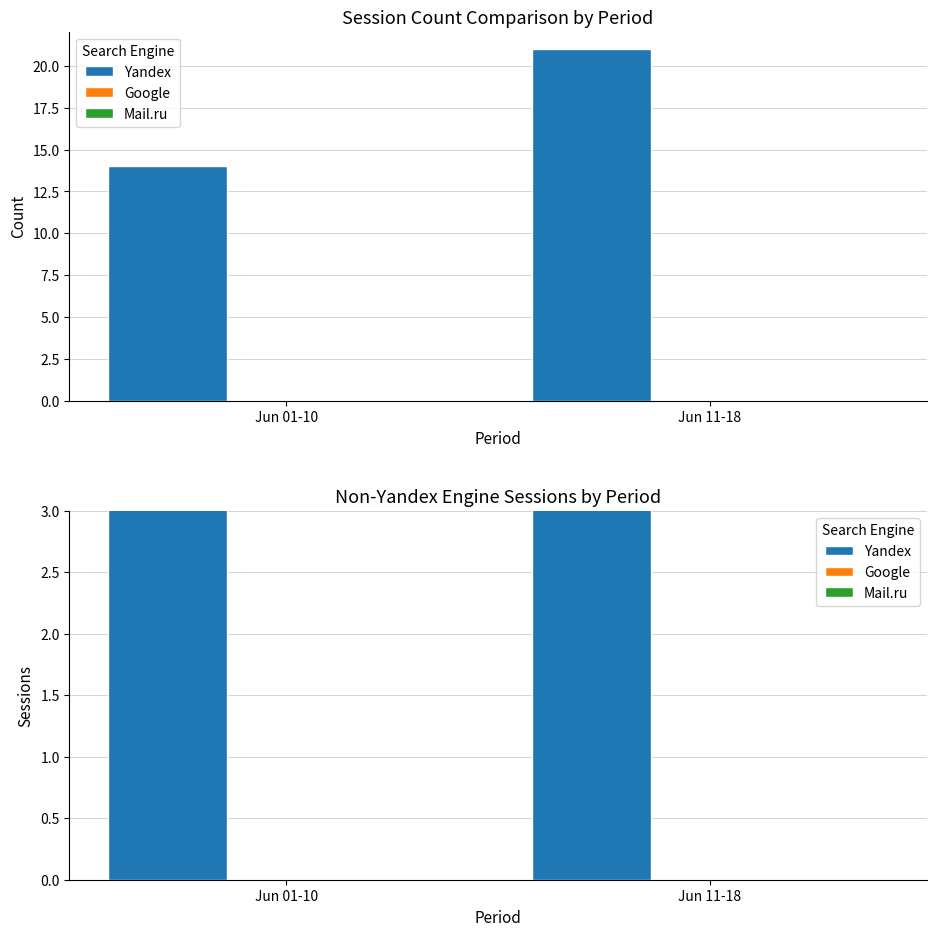

How many bars are there in each group?

3